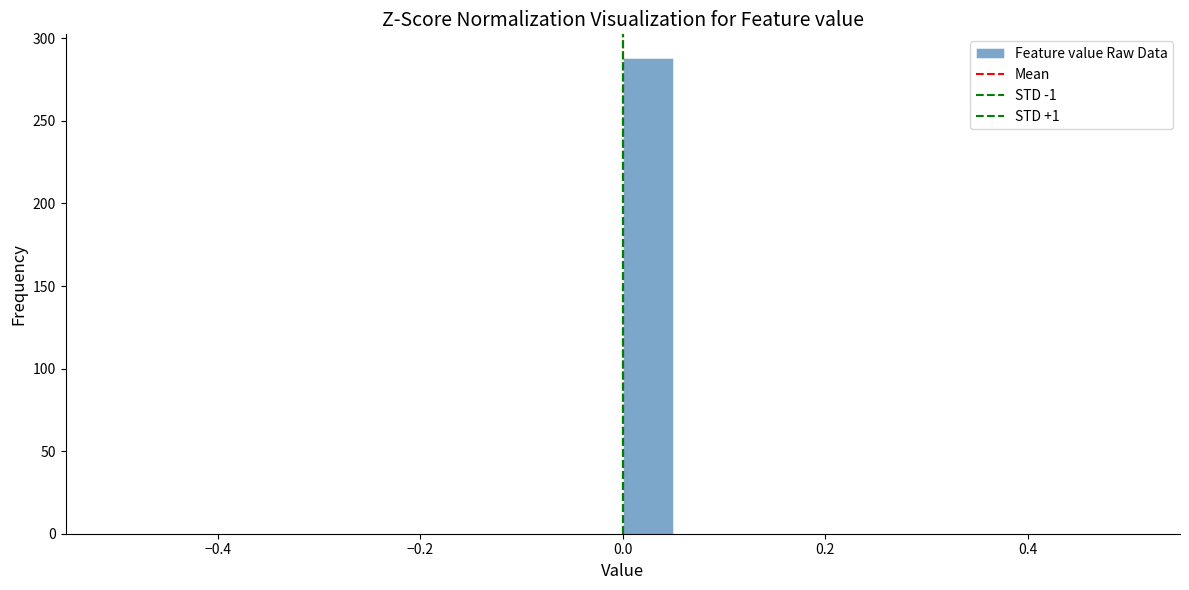

Read against the x-axis, roughly where is the centre of the tallest bar?

0.02